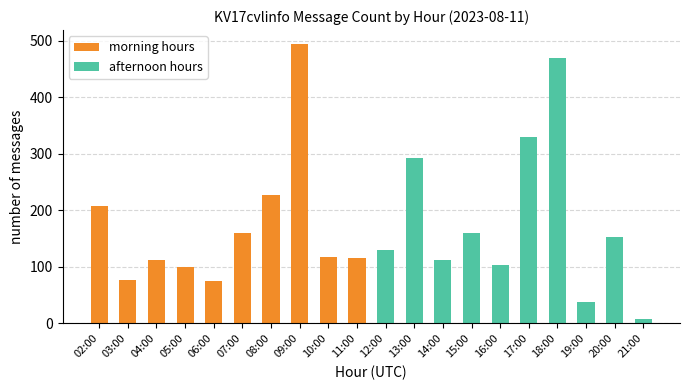

How many series are shown in this chart?

2